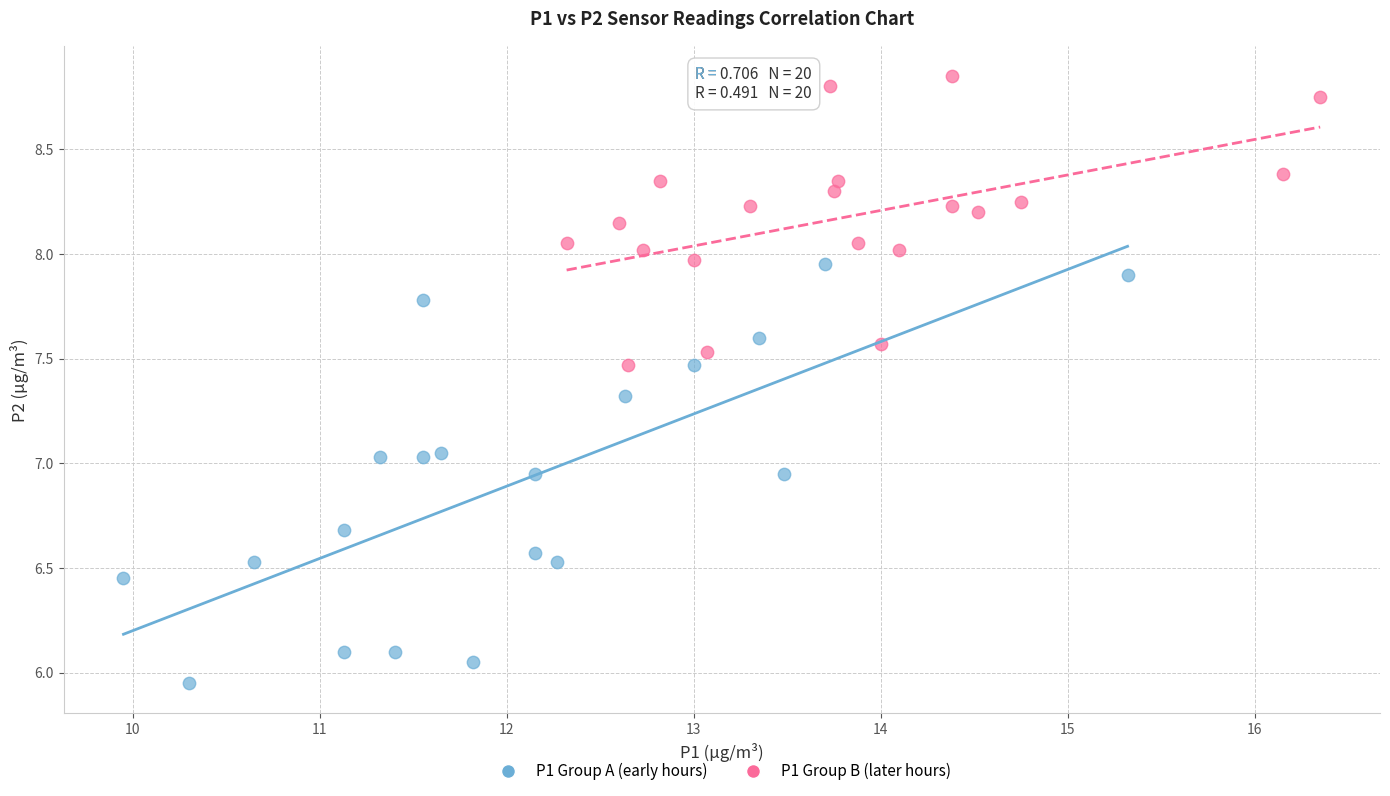

Which series reaches the minimum Y coordinate?

P1 Group A (early hours)